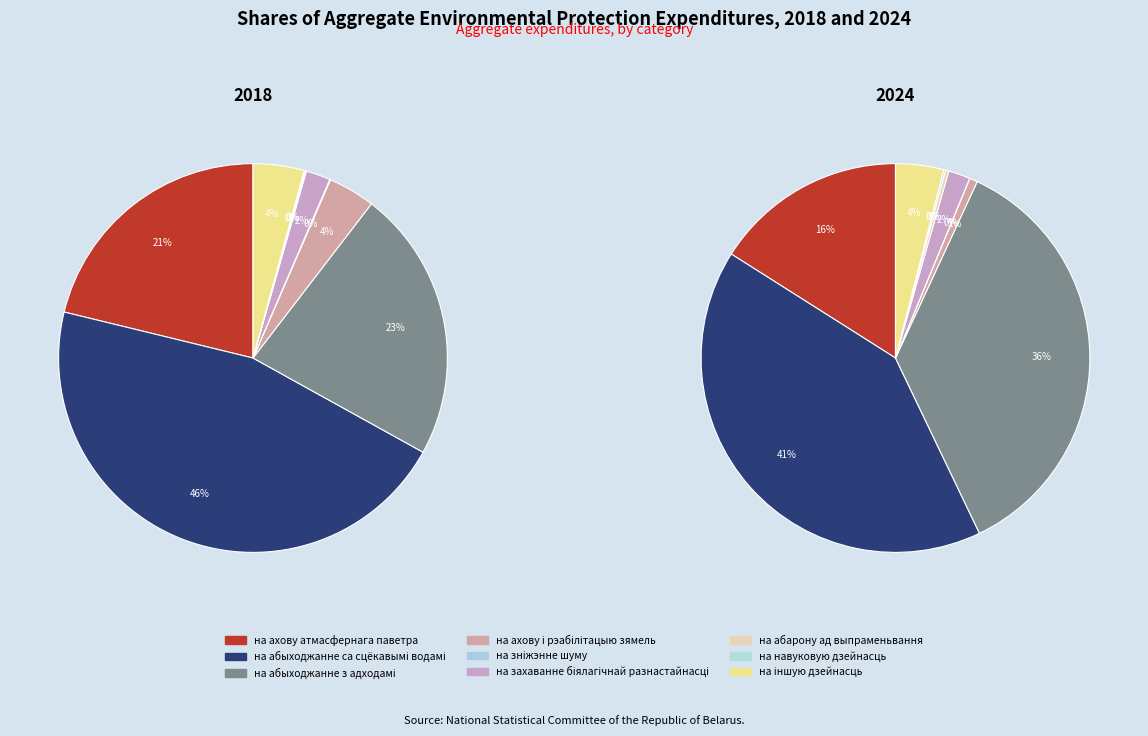

How many segments does this pie chart have?

9